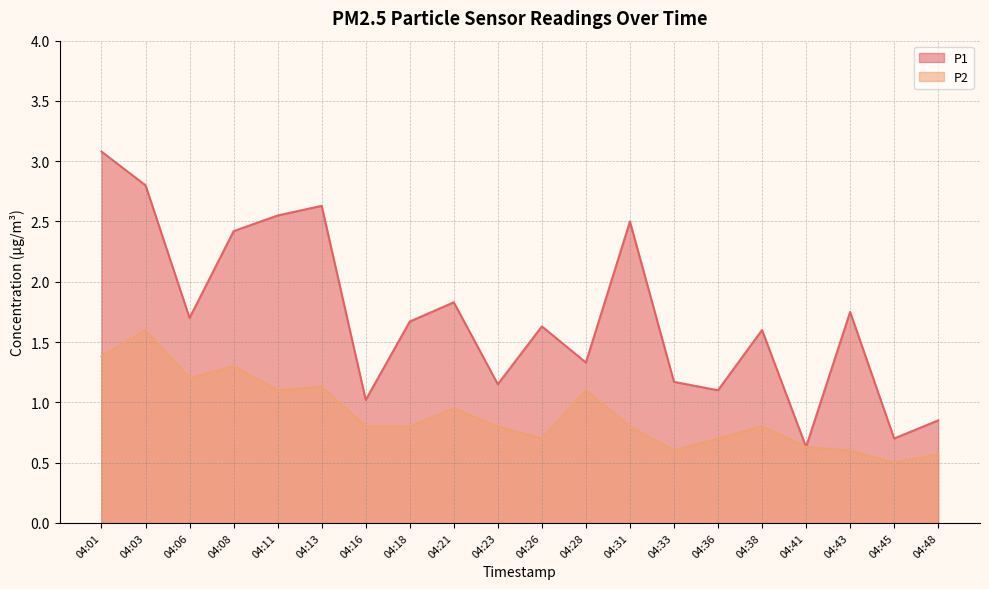

True or false: P2 has more than 2 points higher than both neighbors.

True